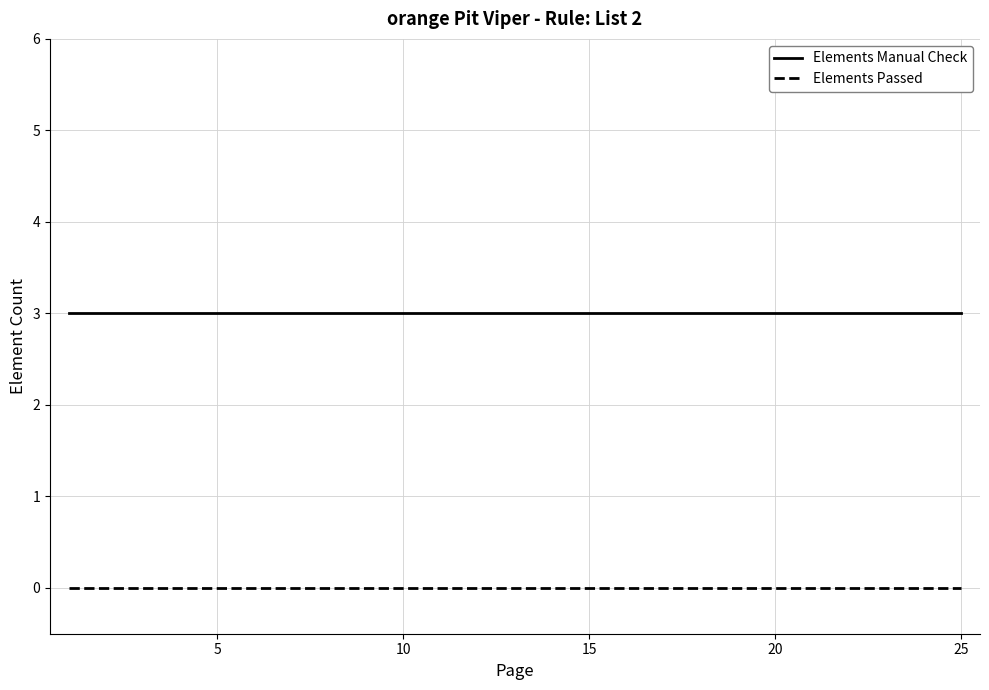

Which series has the largest total across all categories?

Elements Manual Check